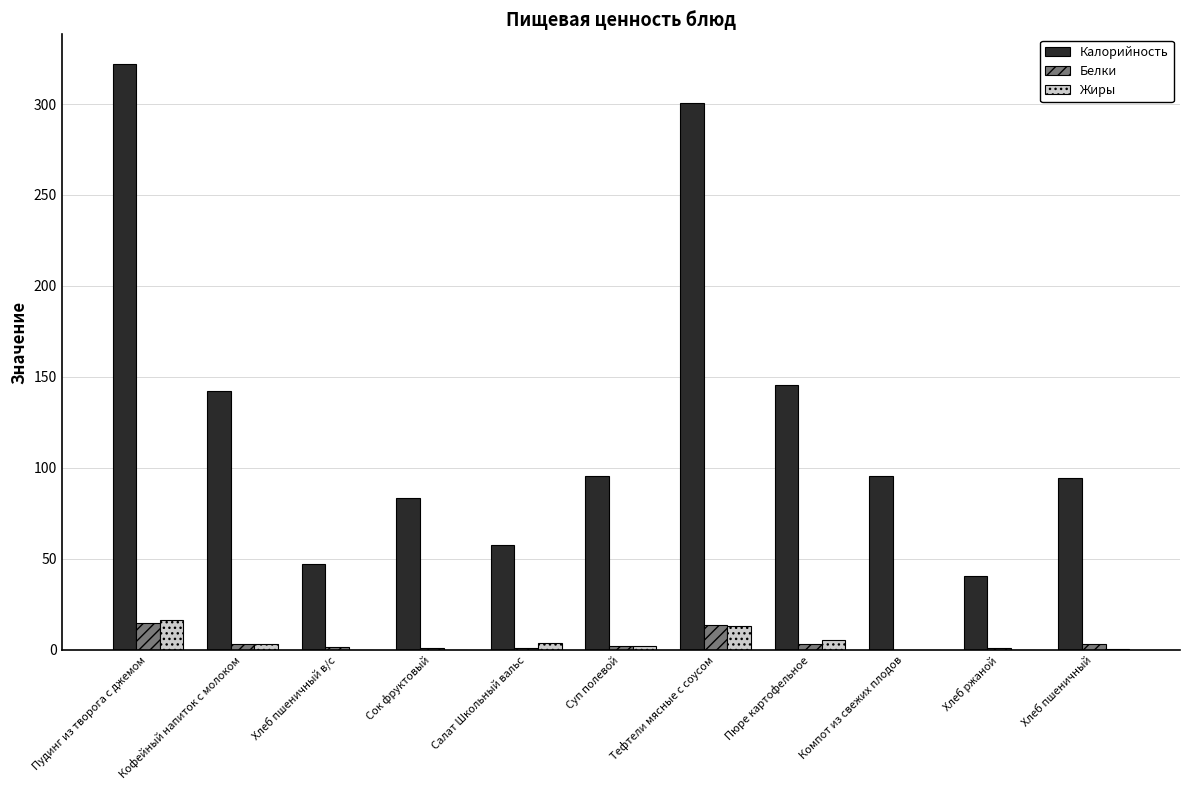

True or false: Калорийность has a value of 145.3 at Хлеб пшеничный.

False